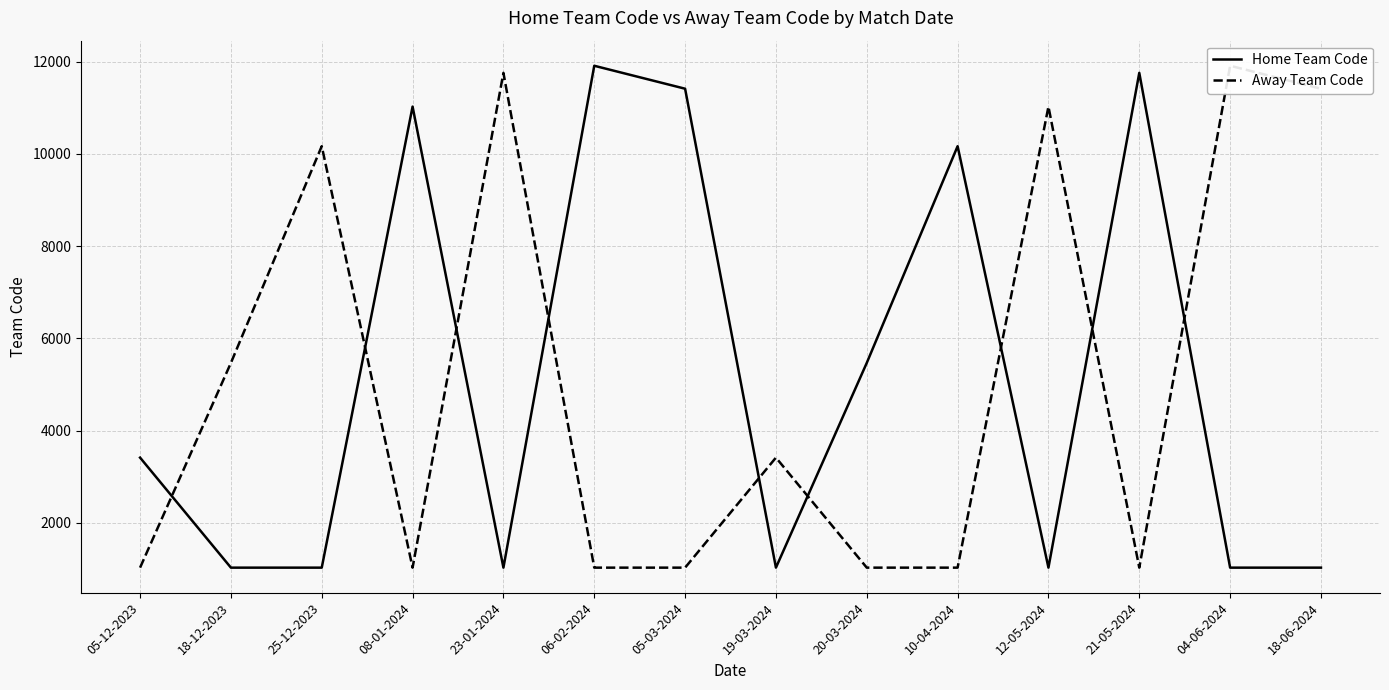

True or false: Away Team Code has more than 0 points higher than both neighbors.

True